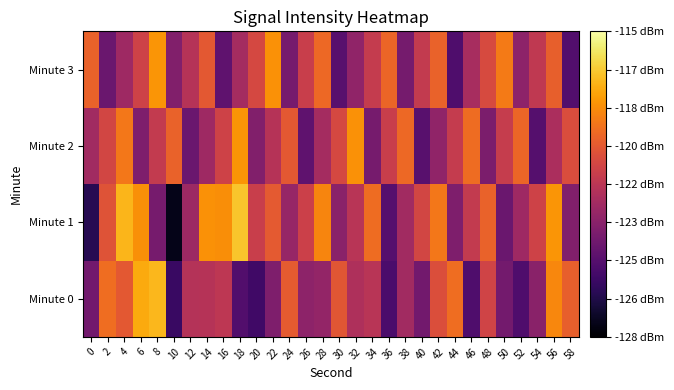

Reading left to right, what are all the values shown in this chart?

Minute 0: 0=-123.9	2=-119.2	4=-119.9	6=-117.4	8=-117.1	10=-125.6	12=-121.8	14=-121.7	16=-121.4	18=-124.9	20=-125.4	22=-123.5	24=-119.8	26=-123.0	28=-122.8	30=-120.0	32=-121.9	34=-121.6	36=-125.1	38=-122.3	40=-123.9	42=-120.3	44=-119.2	46=-125.0	48=-120.8	50=-123.8	52=-125.0	54=-123.1	56=-118.4	58=-119.6
Minute 1: 0=-126.2	2=-120.1	4=-117.2	6=-118.2	8=-123.7	10=-127.4	12=-122.5	14=-118.1	16=-118.2	18=-116.8	20=-121.0	22=-119.8	24=-122.7	26=-120.9	28=-118.5	30=-123.1	32=-121.6	34=-119.2	36=-124.8	38=-122.3	40=-120.7	42=-118.9	44=-123.5	46=-121.2	48=-119.6	50=-124.1	52=-122.5	54=-120.8	56=-118.0	58=-123.3
Minute 2: 0=-122.3	2=-120.7	4=-118.9	6=-123.5	8=-121.2	10=-119.6	12=-124.1	14=-122.5	16=-120.8	18=-118.0	20=-123.3	22=-121.7	24=-119.9	26=-124.5	28=-122.2	30=-120.6	32=-118.1	34=-123.7	36=-121.0	38=-119.3	40=-124.7	42=-122.9	44=-121.2	46=-119.2	48=-123.6	50=-121.1	52=-119.5	54=-124.8	56=-122.0	58=-120.3
Minute 3: 0=-119.6	2=-124.1	4=-122.5	6=-120.8	8=-118.0	10=-123.3	12=-121.7	14=-119.9	16=-124.5	18=-122.2	20=-120.6	22=-118.1	24=-123.7	26=-121.0	28=-119.3	30=-124.7	32=-122.9	34=-121.2	36=-119.4	38=-123.8	40=-121.2	42=-119.6	44=-125.0	46=-122.1	48=-120.4	50=-118.8	52=-123.0	54=-121.3	56=-119.7	58=-124.9